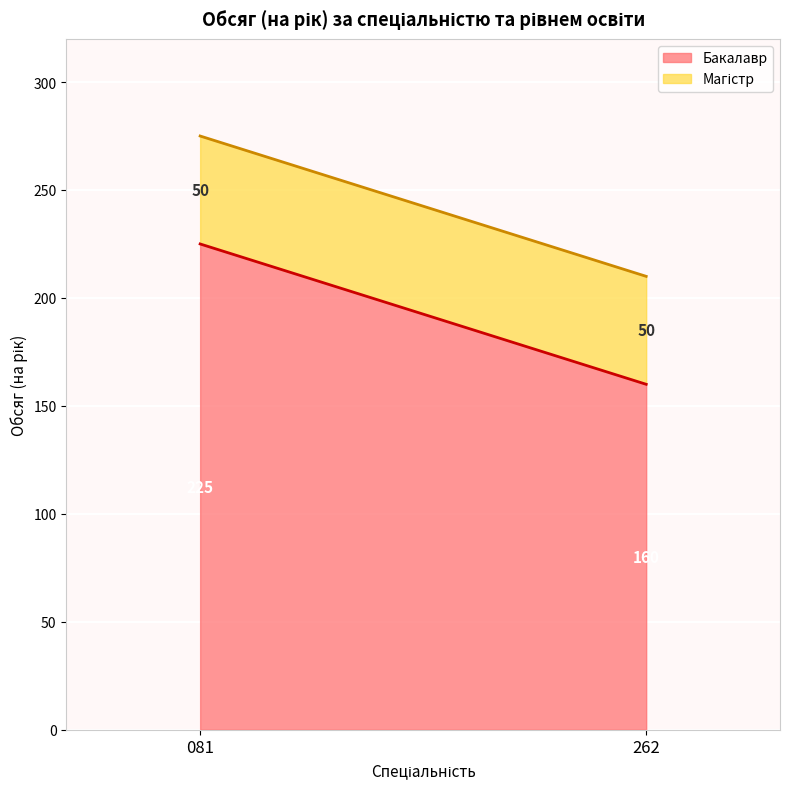

True or false: Бакалавр and Магістр cross at least once.

False